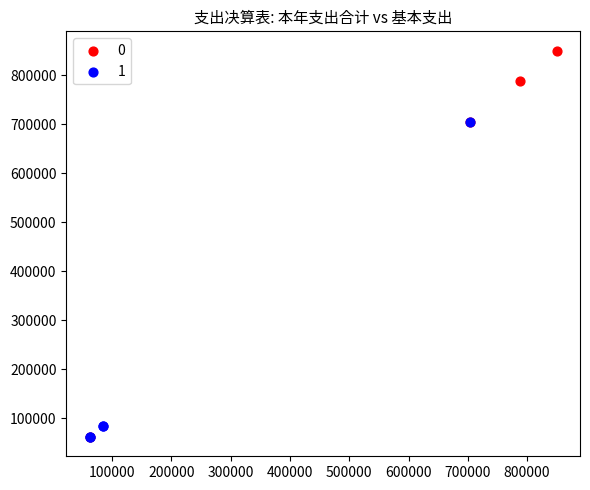

What are all the series names shown in the legend?

0, 1